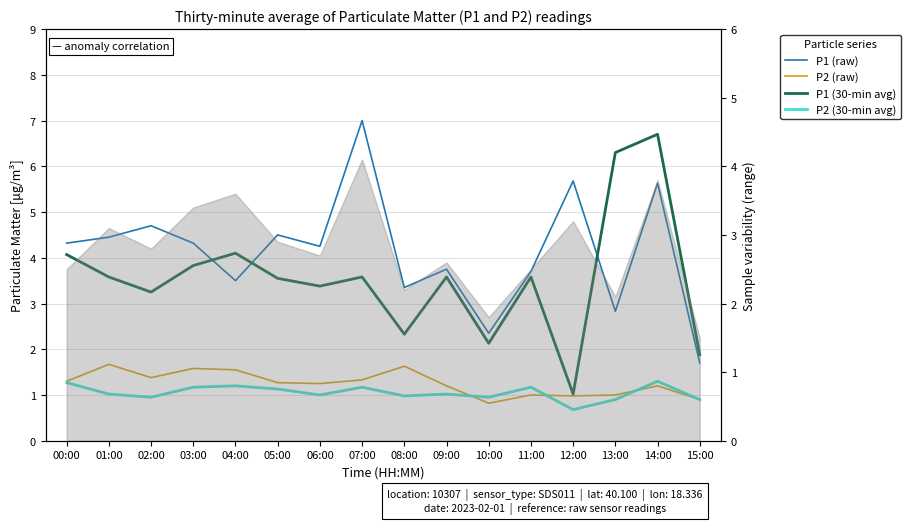

Reading left to right, extract all data points from this chart.

P1 (raw): 4.3	4.5	4.7	4.3	3.5	4.5	4.2	7.0	3.4	3.8	2.4	3.7	5.7	2.8	5.6	1.7
P2 (raw): 1.3	1.7	1.4	1.6	1.6	1.3	1.2	1.3	1.6	1.2	0.8	1.0	1.0	1.0	1.2	0.9
P1 (30-min avg): 4.1	3.6	3.2	3.8	4.1	3.5	3.4	3.6	2.3	3.6	2.1	3.6	1.0	6.3	6.7	1.9
P2 (30-min avg): 1.3	1.0	0.9	1.2	1.2	1.1	1.0	1.2	1.0	1.0	0.9	1.2	0.7	0.9	1.3	0.9